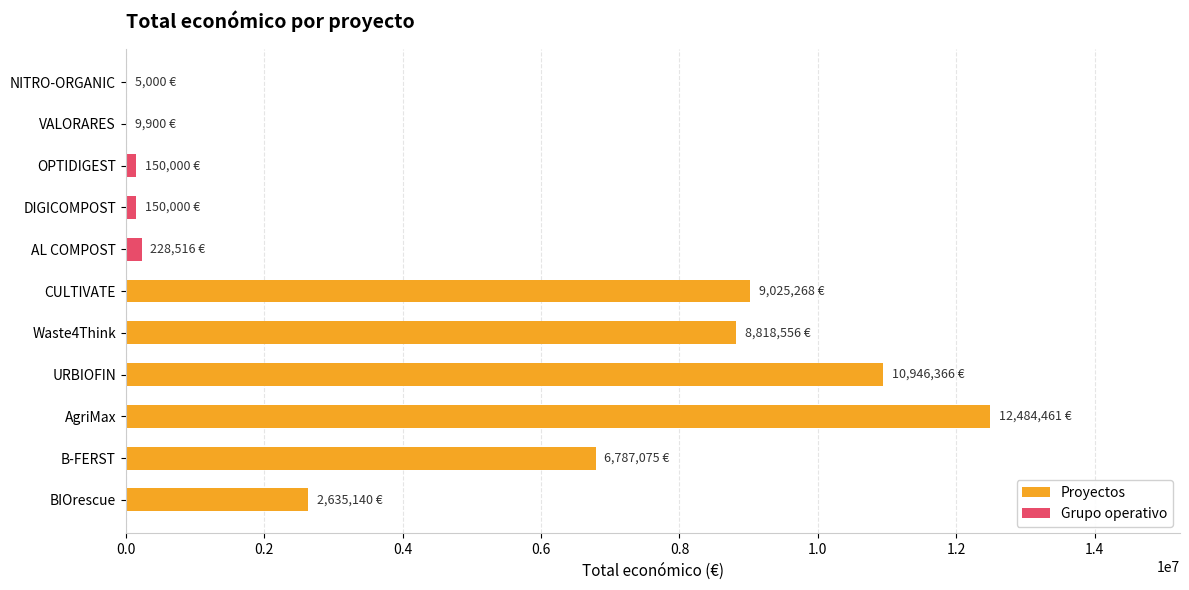

What is the label of the 10th bar from the left?

VALORARES